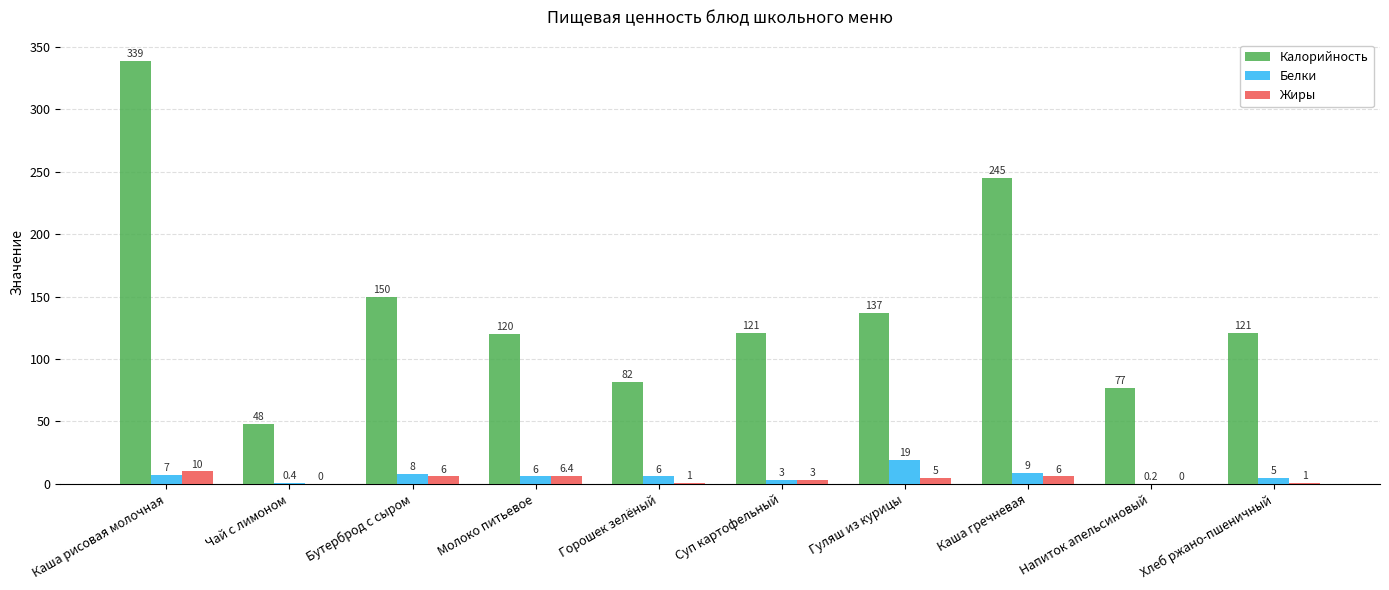

Which series changed the most between Чай с лимоном and Напиток апельсиновый?

Калорийность